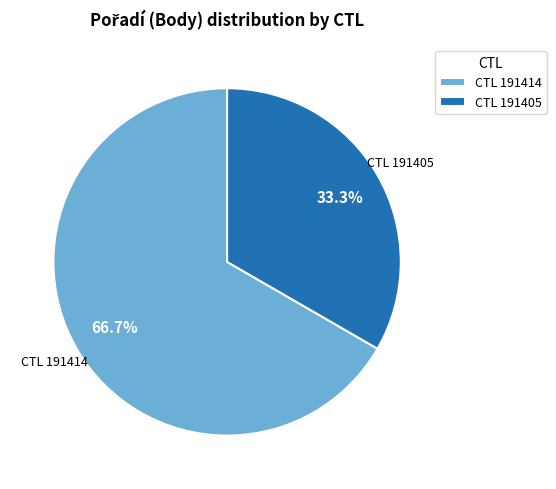

Combined, what portion of the pie is CTL 191414 and CTL 191405?

100.0%